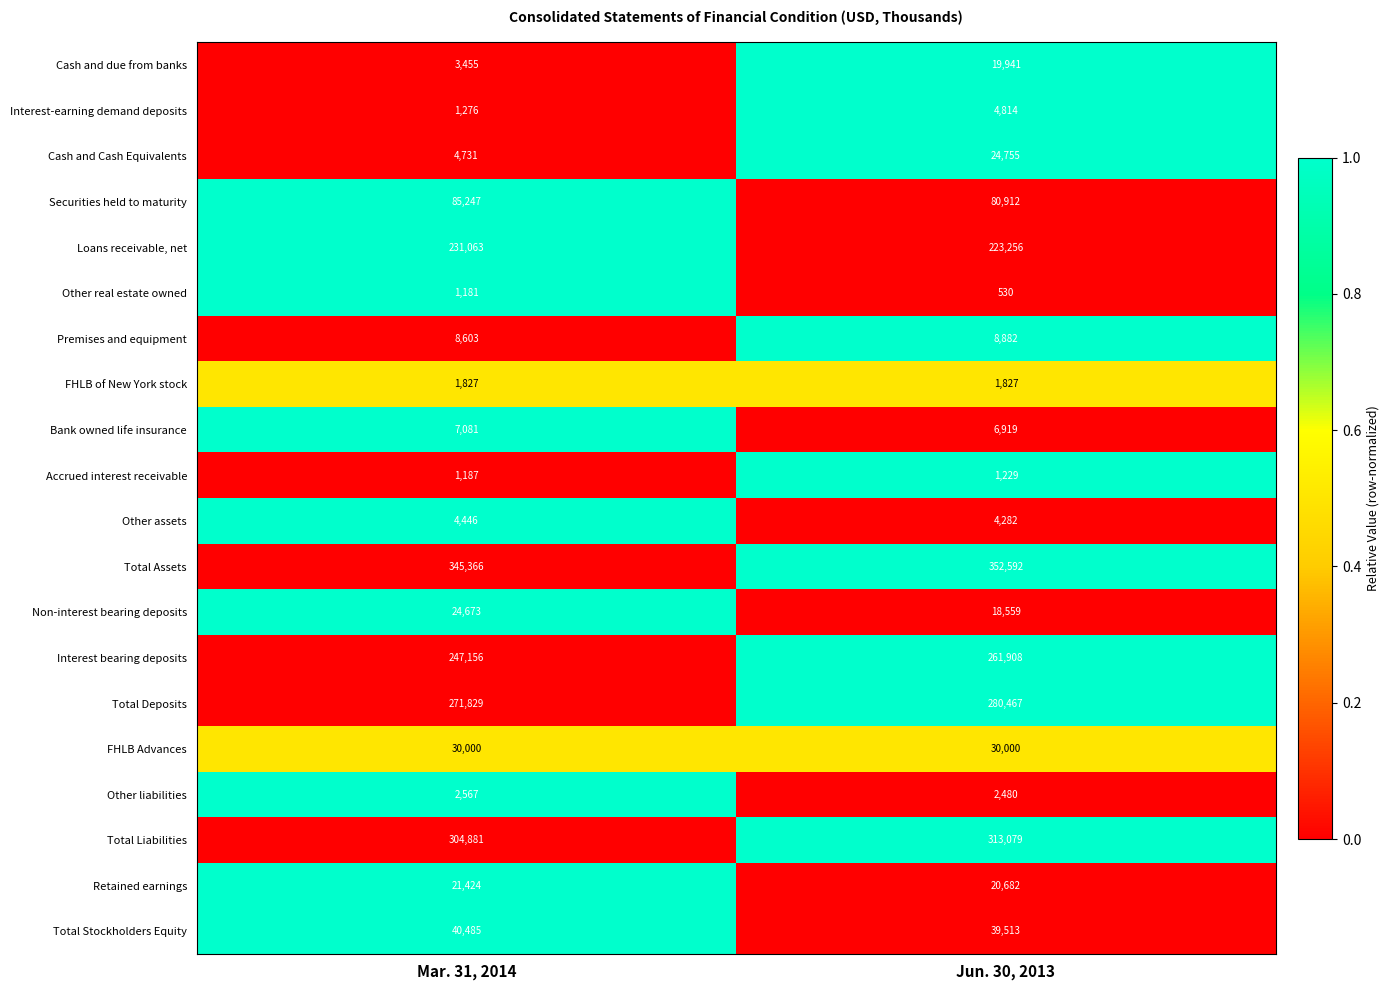

Where is Interest bearing deposits nearest to the value 254532?

Mar. 31, 2014